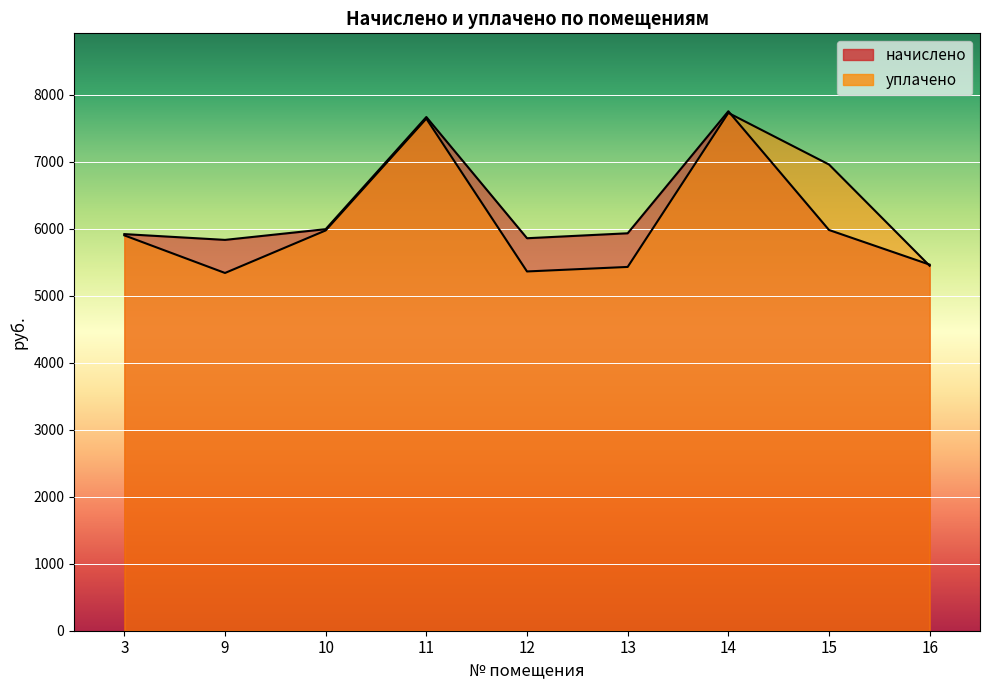

At how many categories does at least one series exceed 5883?

6